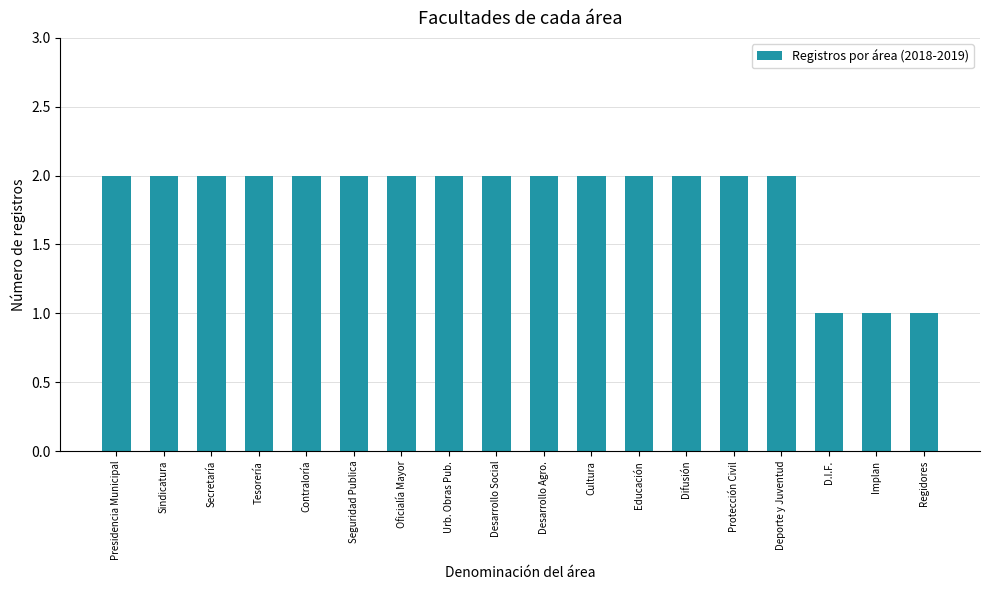

How many data points are less than 2?

3